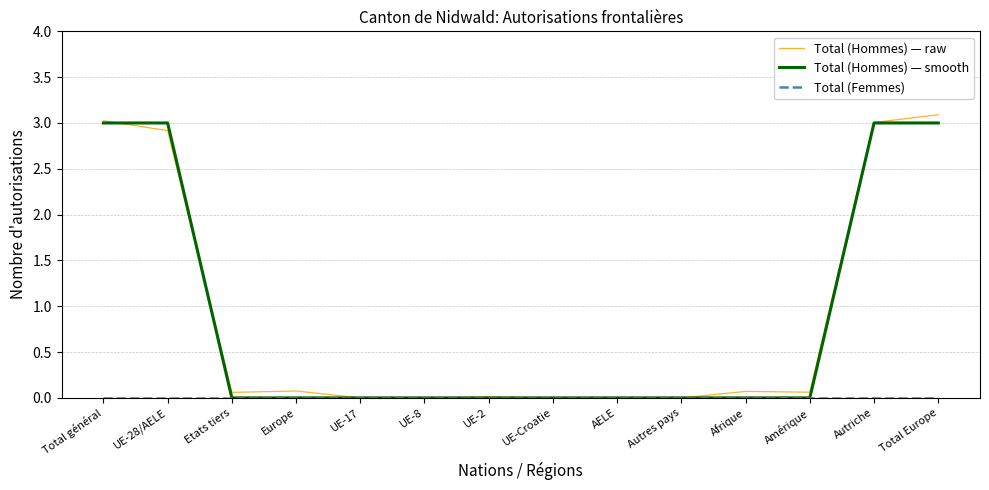

The Total (Hommes) — raw series shows 1.9 at Total général. True or false?

False